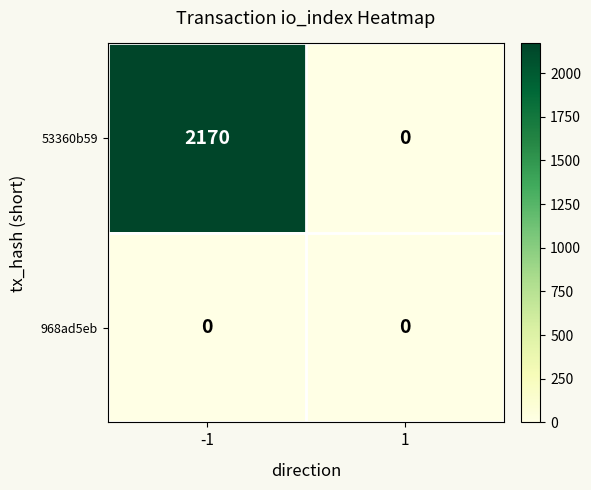

Which series has the largest total across all categories?

53360b59